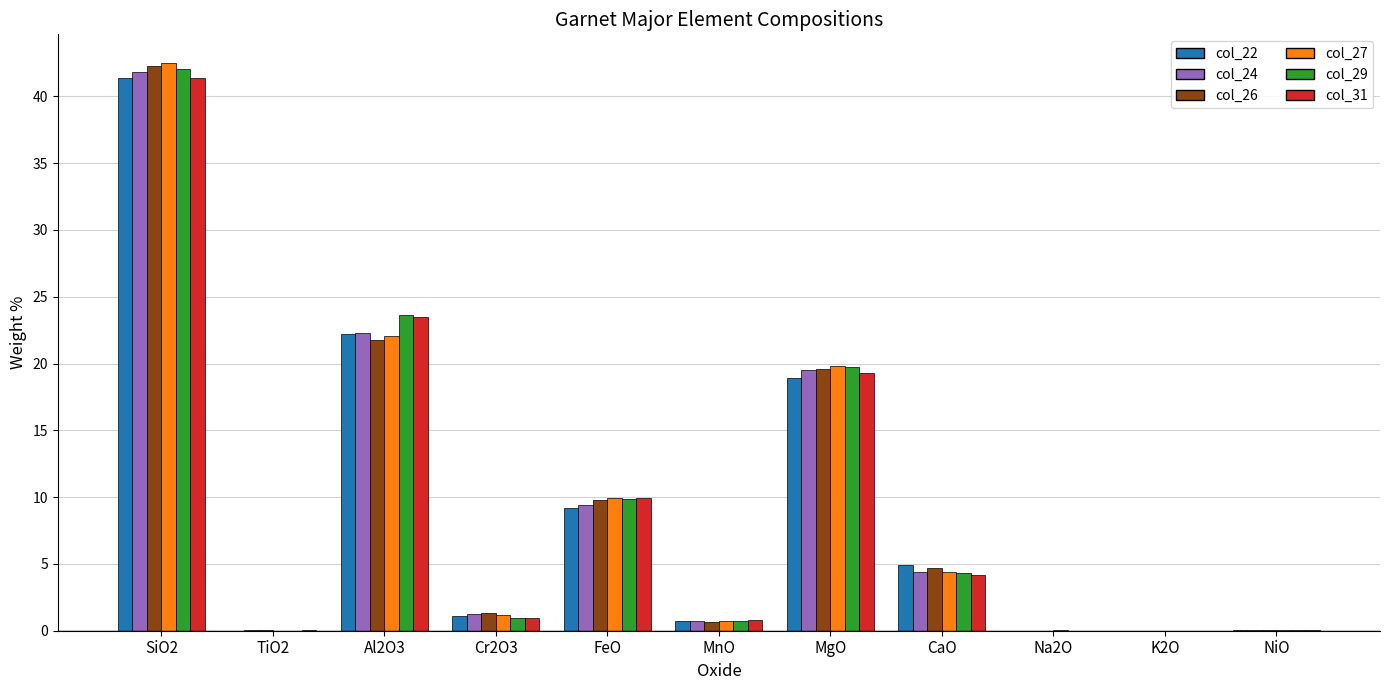

The value of col_22 at NiO is 0.0. True or false?

True